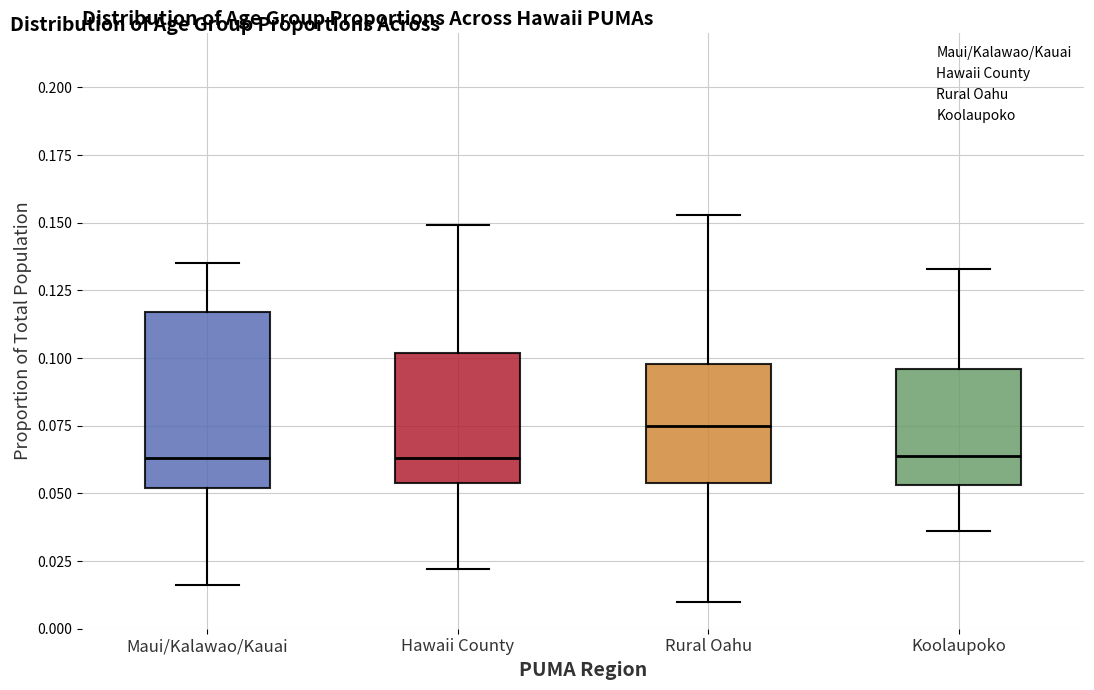

Reading left to right, transcribe this box plot: for each box, give where its median line is, the range the box spans, and where its two whiskers end, as read against the y-axis. The values are not printed on the chart, so give them approximately, as read against the axis.

Maui/Kalawao/Kauai: median 0.065, box 0.050 to 0.115, whiskers 0.015 to 0.135
Hawaii County: median 0.065, box 0.055 to 0.100, whiskers 0.020 to 0.150
Rural Oahu: median 0.075, box 0.055 to 0.100, whiskers 0.010 to 0.155
Koolaupoko: median 0.065, box 0.055 to 0.095, whiskers 0.035 to 0.135